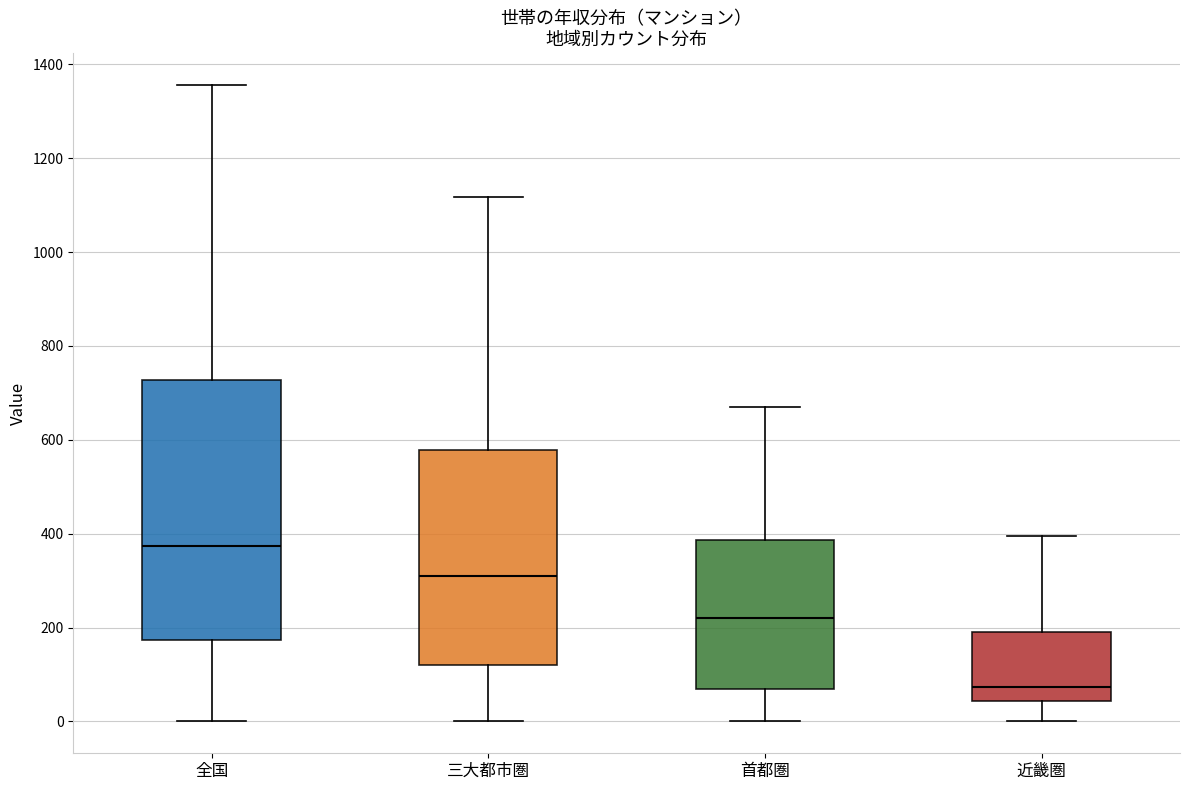

Which box has the highest median line?

全国